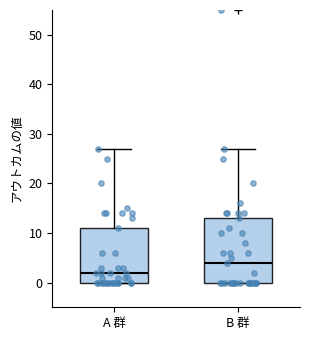

Reading left to right, transcribe this box plot: for each box, give where its median line is, the range the box spans, and where its two whiskers end, as read against the y-axis. The values are not printed on the chart, so give them approximately, as read against the axis.

A 群: median 2, box 0 to 11, whiskers 0 to 27
B 群: median 4, box 0 to 13, whiskers 0 to 27